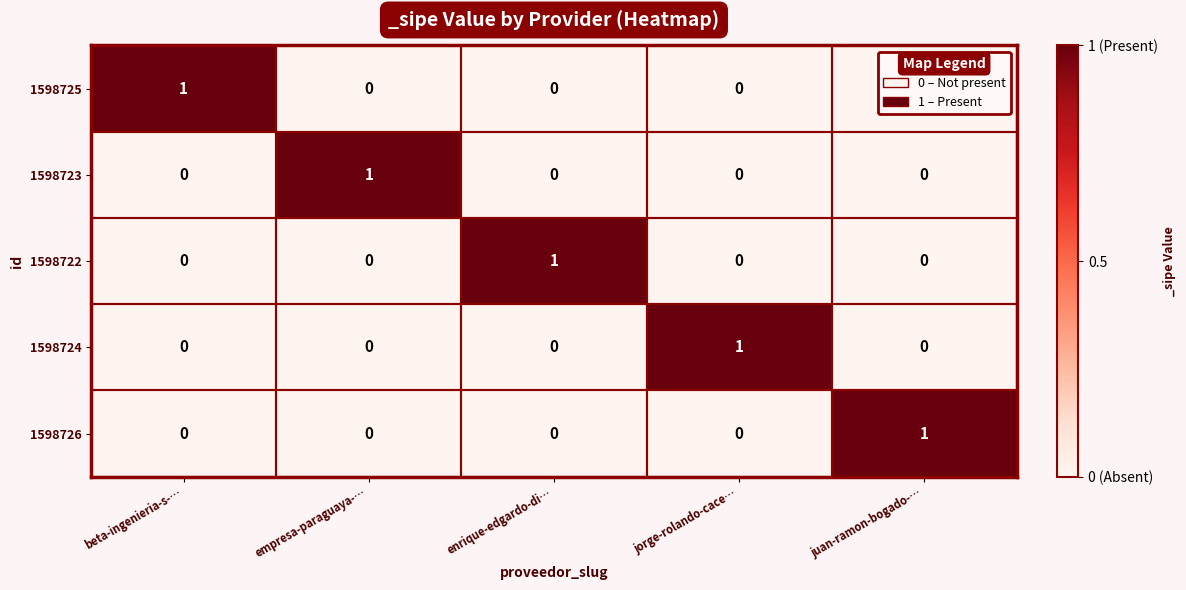

How many values in the 1598723 series exceed 0?

1